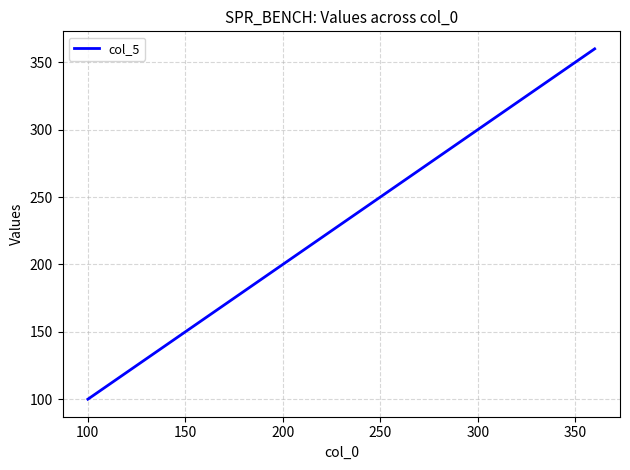

What is the maximum value shown in the chart?

360